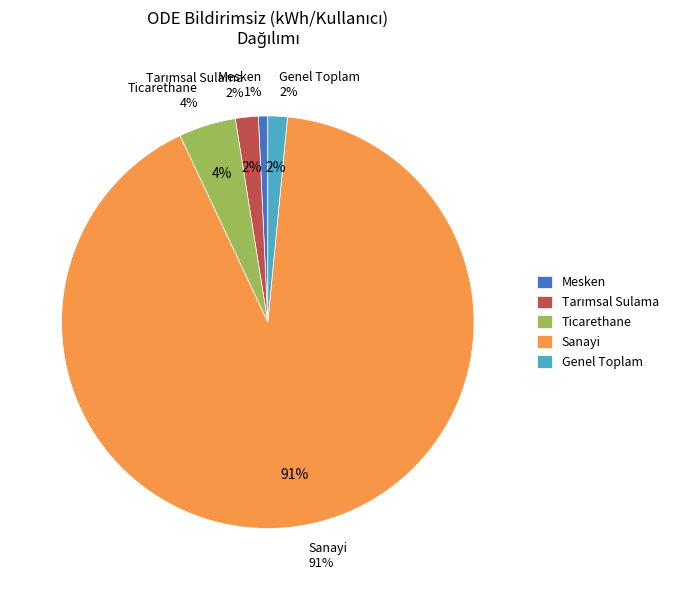

To the nearest percent, what percentage of the pie is Tarımsal Sulama?

2%